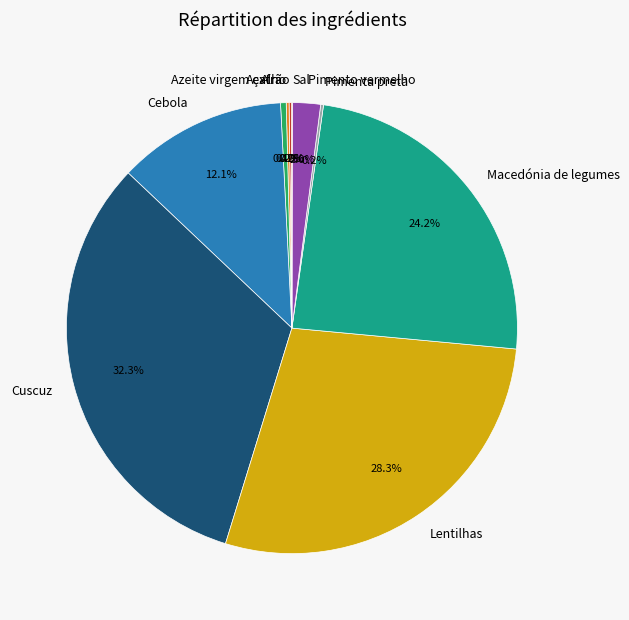

Which slice is the largest?

Cuscuz